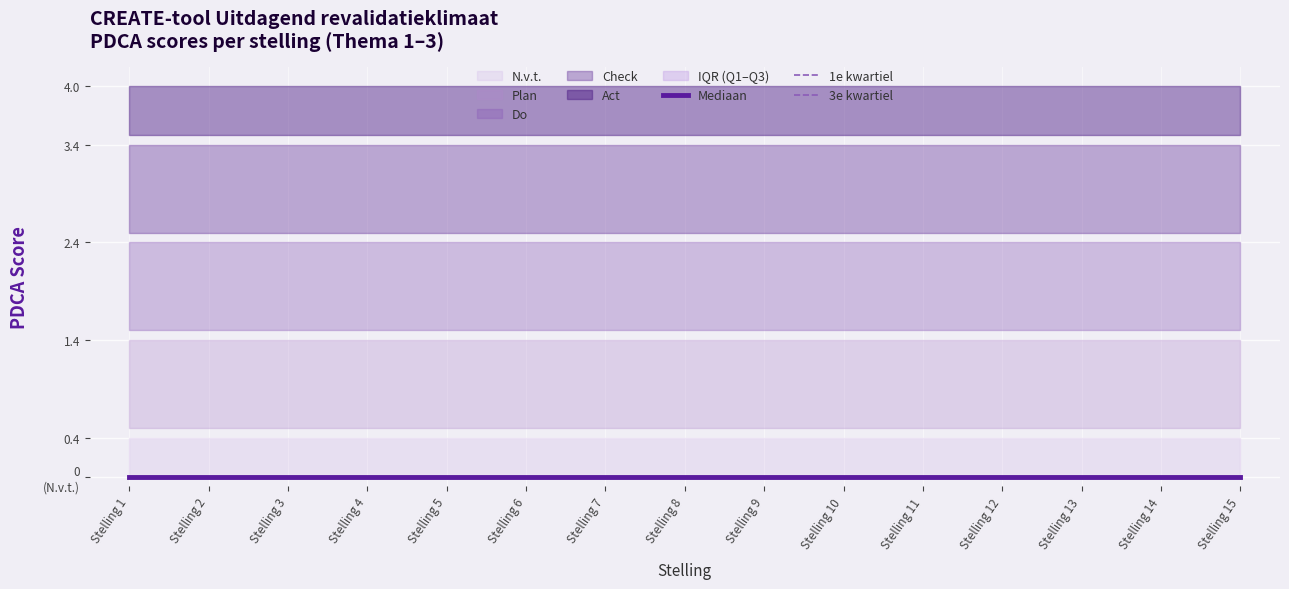

What is the average value of the Do series?

1.5